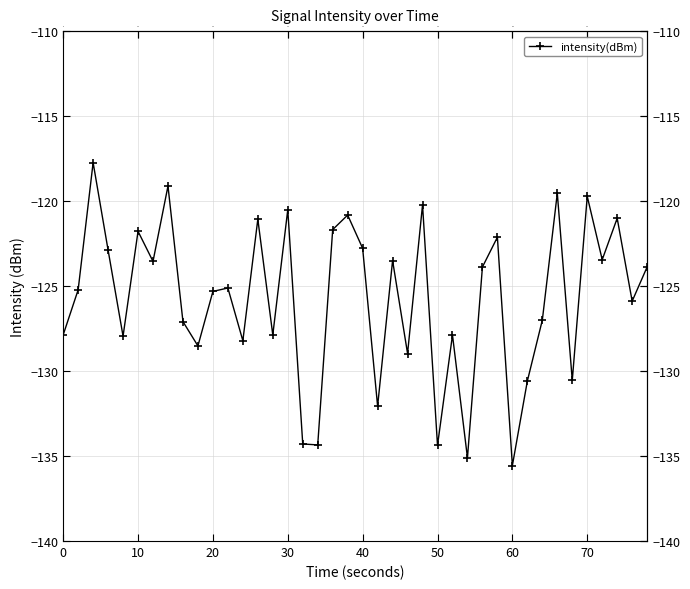

What is the difference between the second highest and minimum values?

16.4